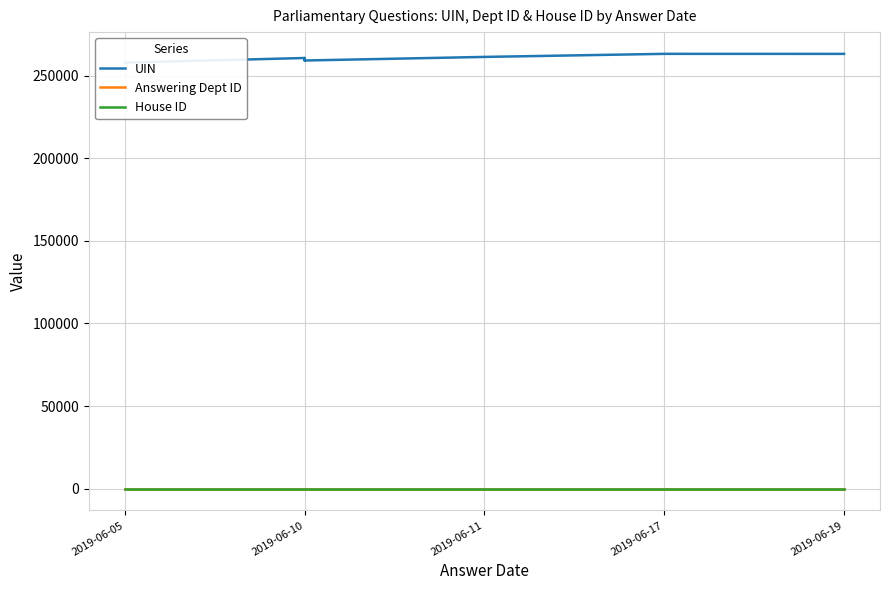

Is the value of House ID at 2019-06-11 greater than the value of Answering Dept ID at 2019-06-19?

No